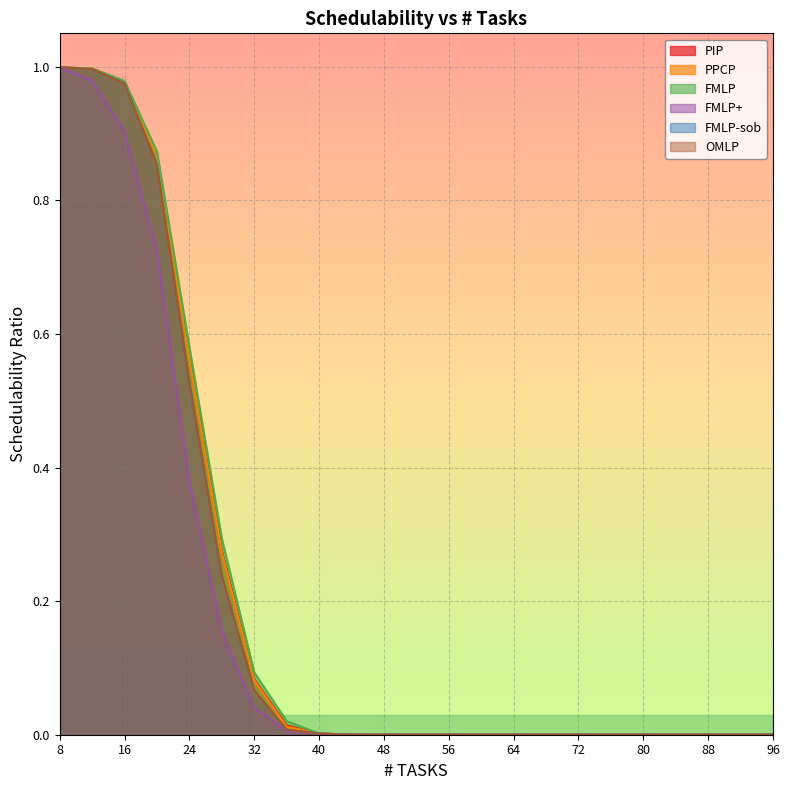

True or false: FMLP+ and FMLP intersect in this chart.

False